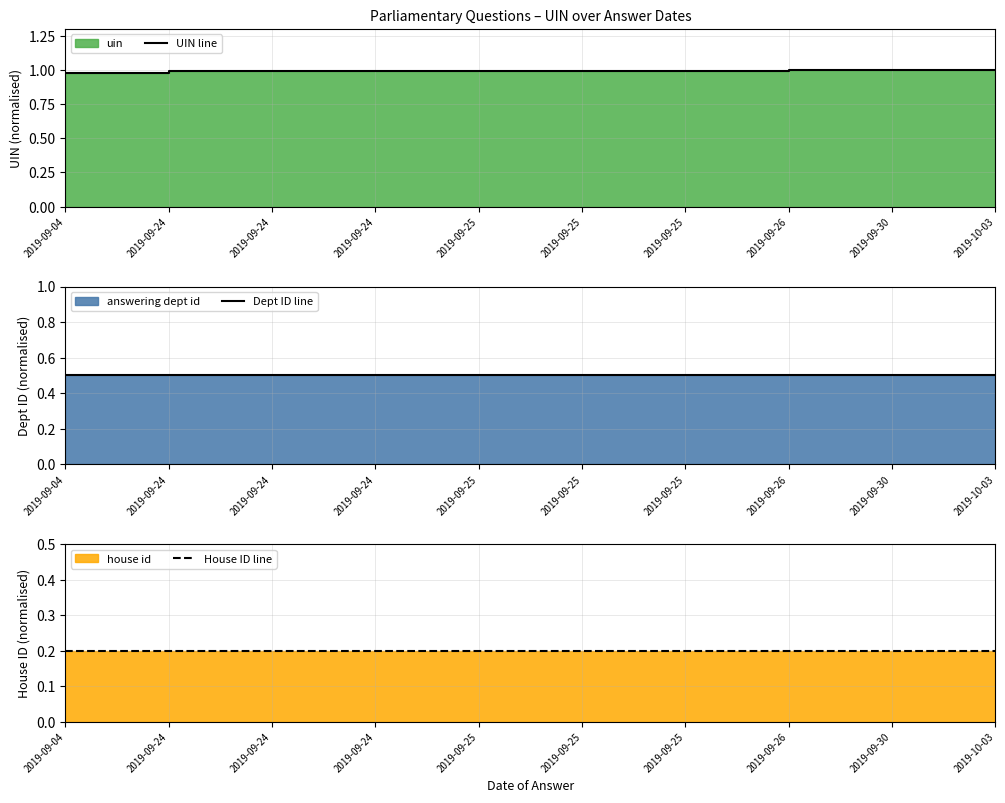

Where is Dept ID line nearest to the value 0?

2019-09-04